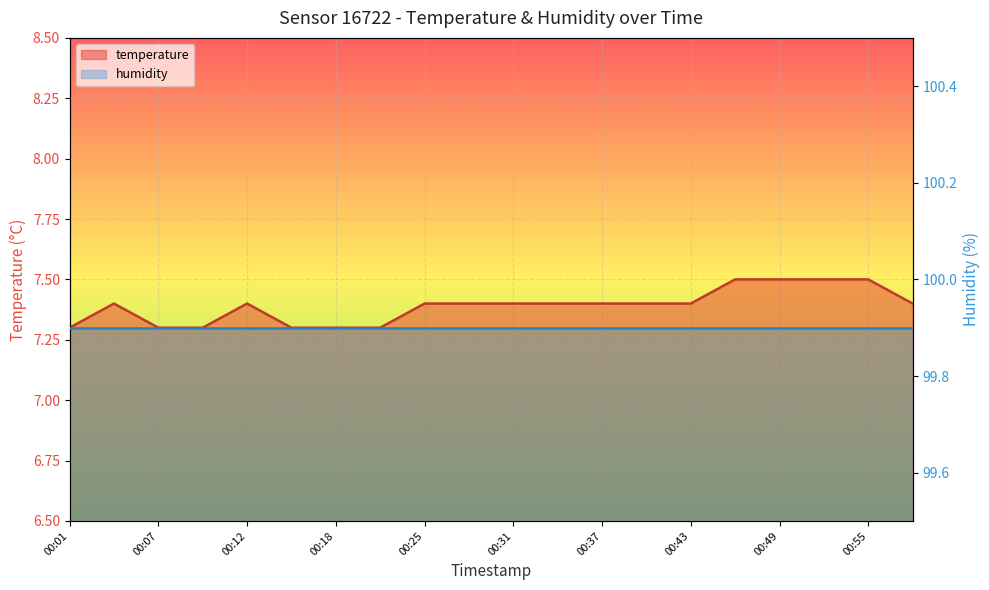

Reading right to left, what are all the values shown in this chart?

00:58=7.4	00:55=7.5	00:52=7.5	00:49=7.5	00:46=7.5	00:43=7.4	00:40=7.4	00:37=7.4	00:34=7.4	00:31=7.4	00:28=7.4	00:25=7.4	00:21=7.3	00:18=7.3	00:16=7.3	00:12=7.4	00:10=7.3	00:07=7.3	00:04=7.4	00:01=7.3